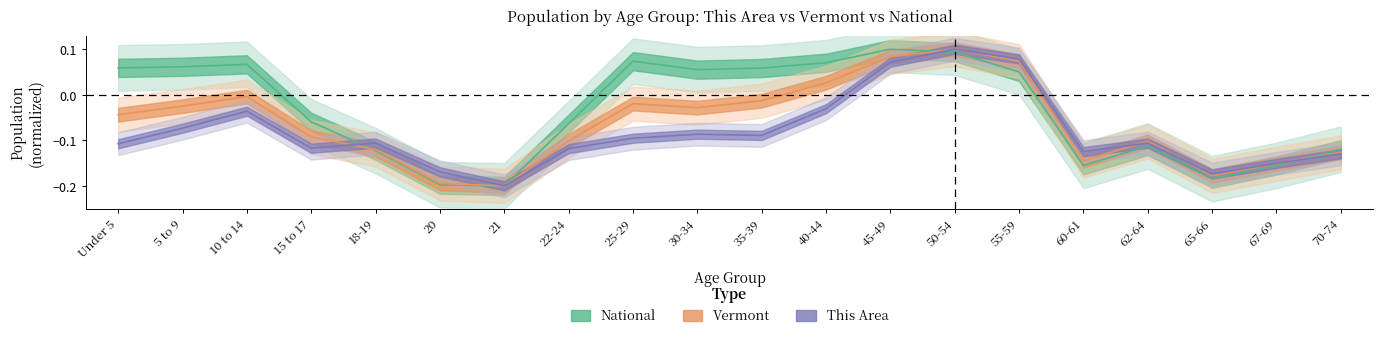

What is the minimum value for National?

-0.2